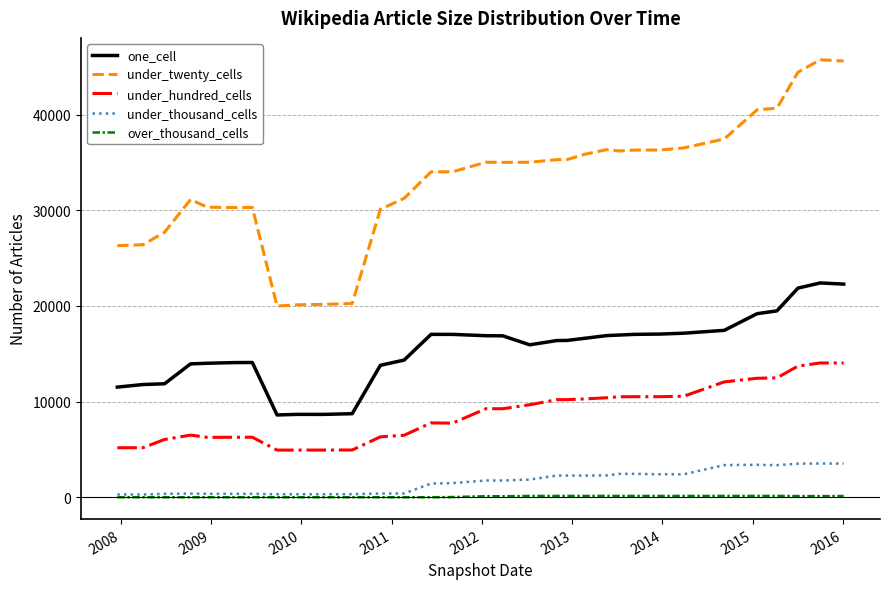

List the series in order of their peak value, lowest first.

over_thousand_cells, under_thousand_cells, under_hundred_cells, one_cell, under_twenty_cells